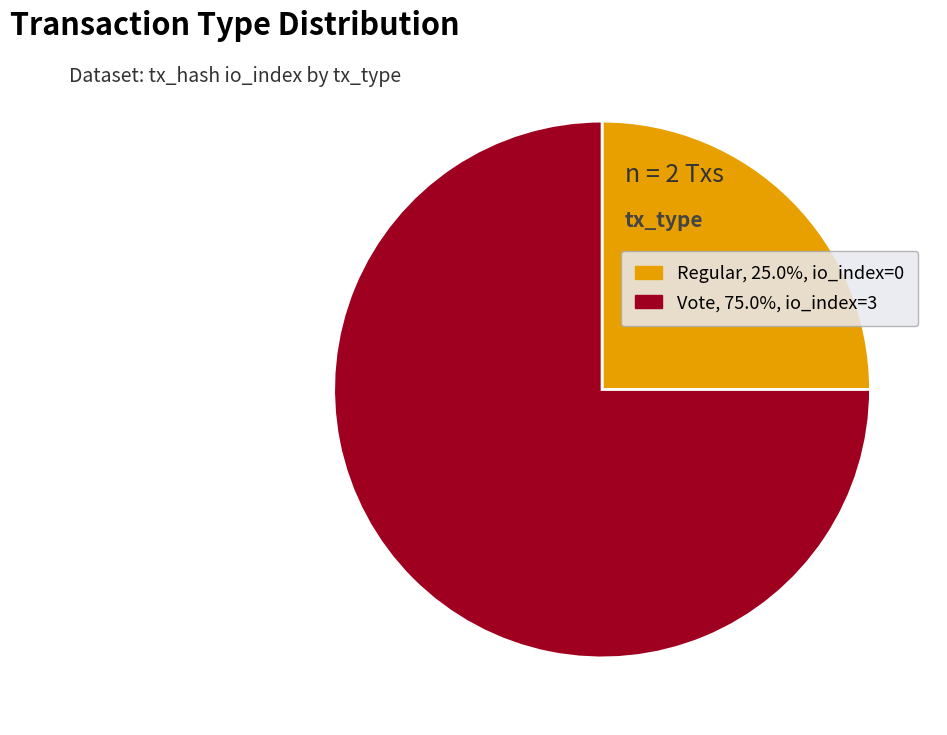

Is the sum of Vote, 75.0%, io_index=3 and Regular, 25.0%, io_index=0 greater than half?

Yes